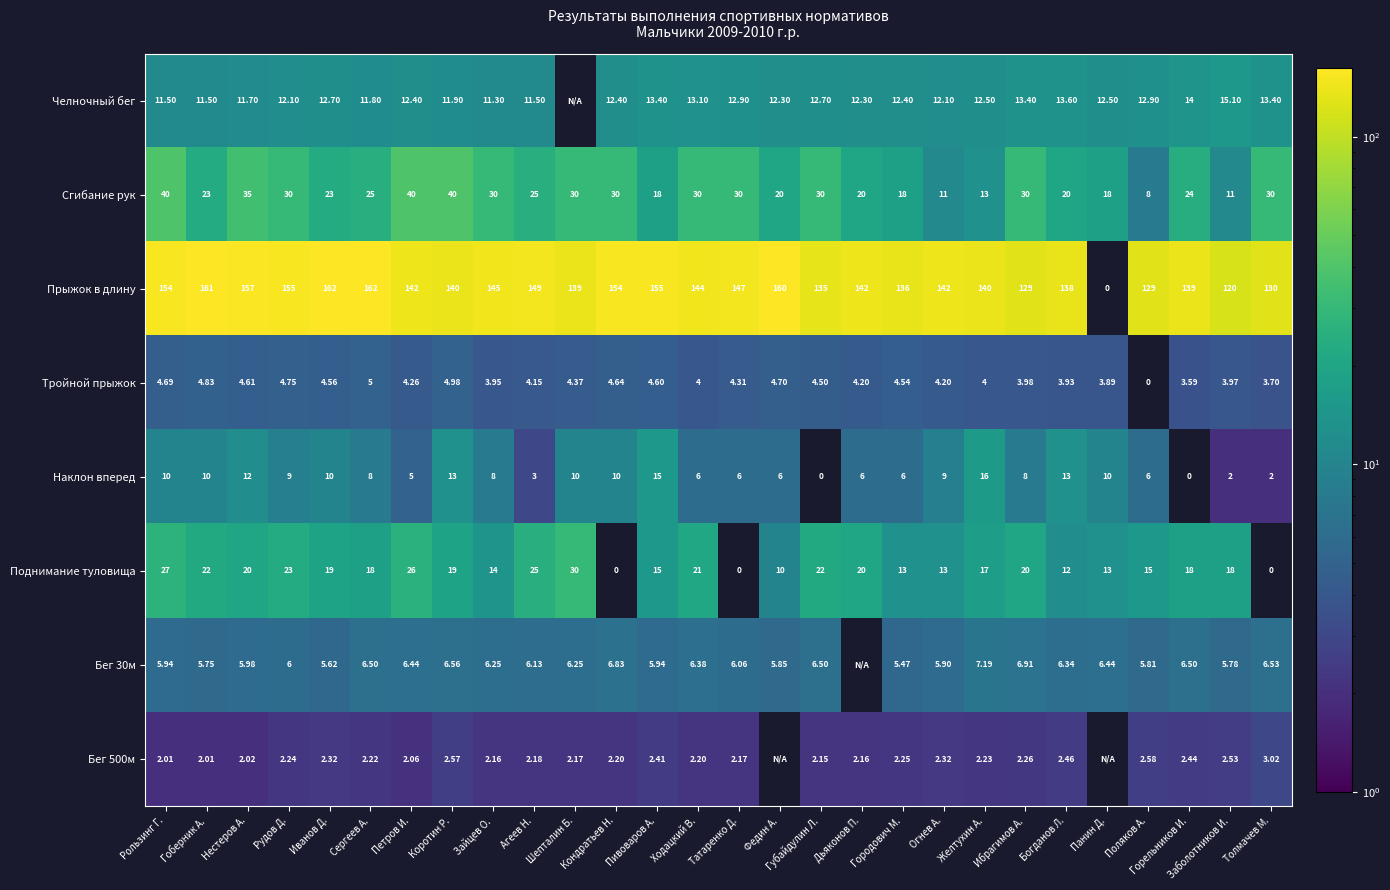

What is the greatest value displayed?

162.0